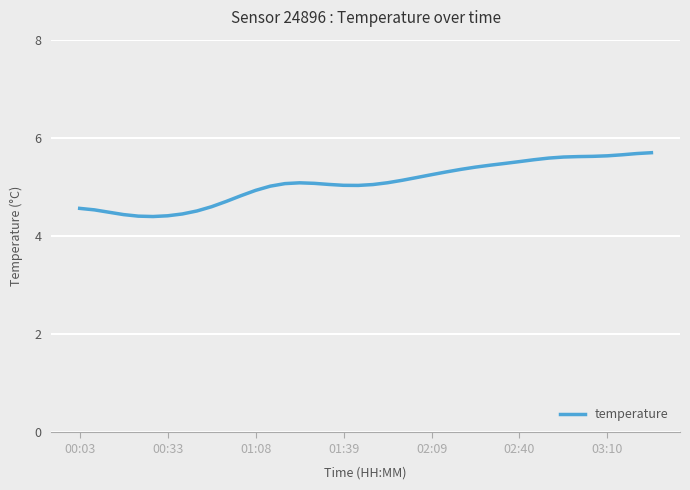

What is the difference between the maximum and minimum values?

1.3